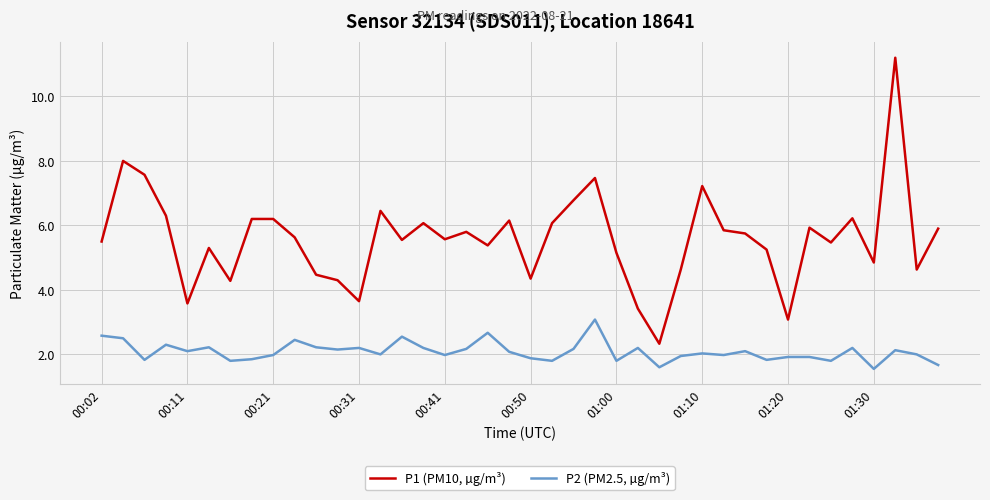

How many lines are shown in the chart?

2